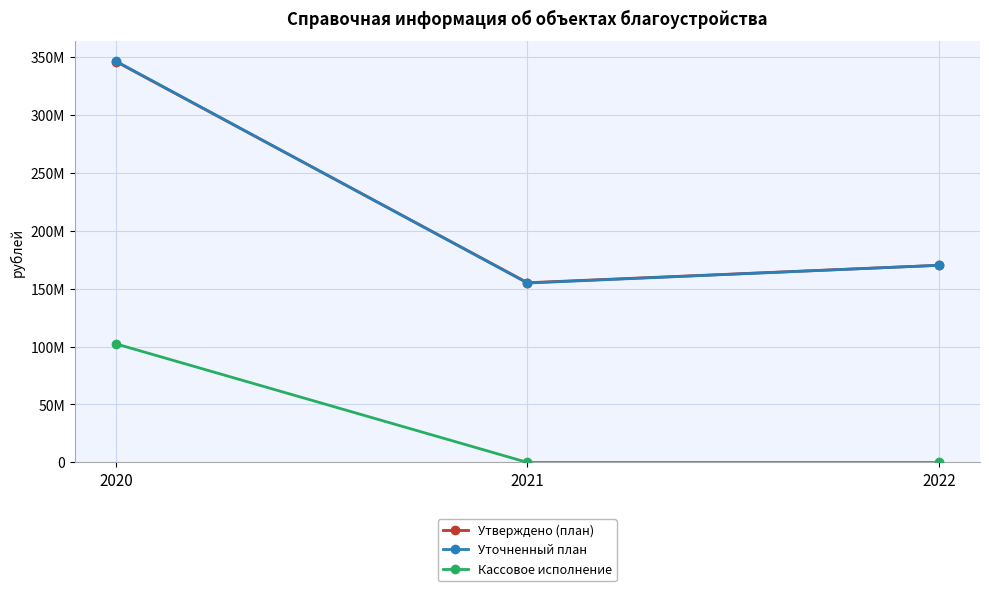

Is this an area chart (filled region under the line)?

No